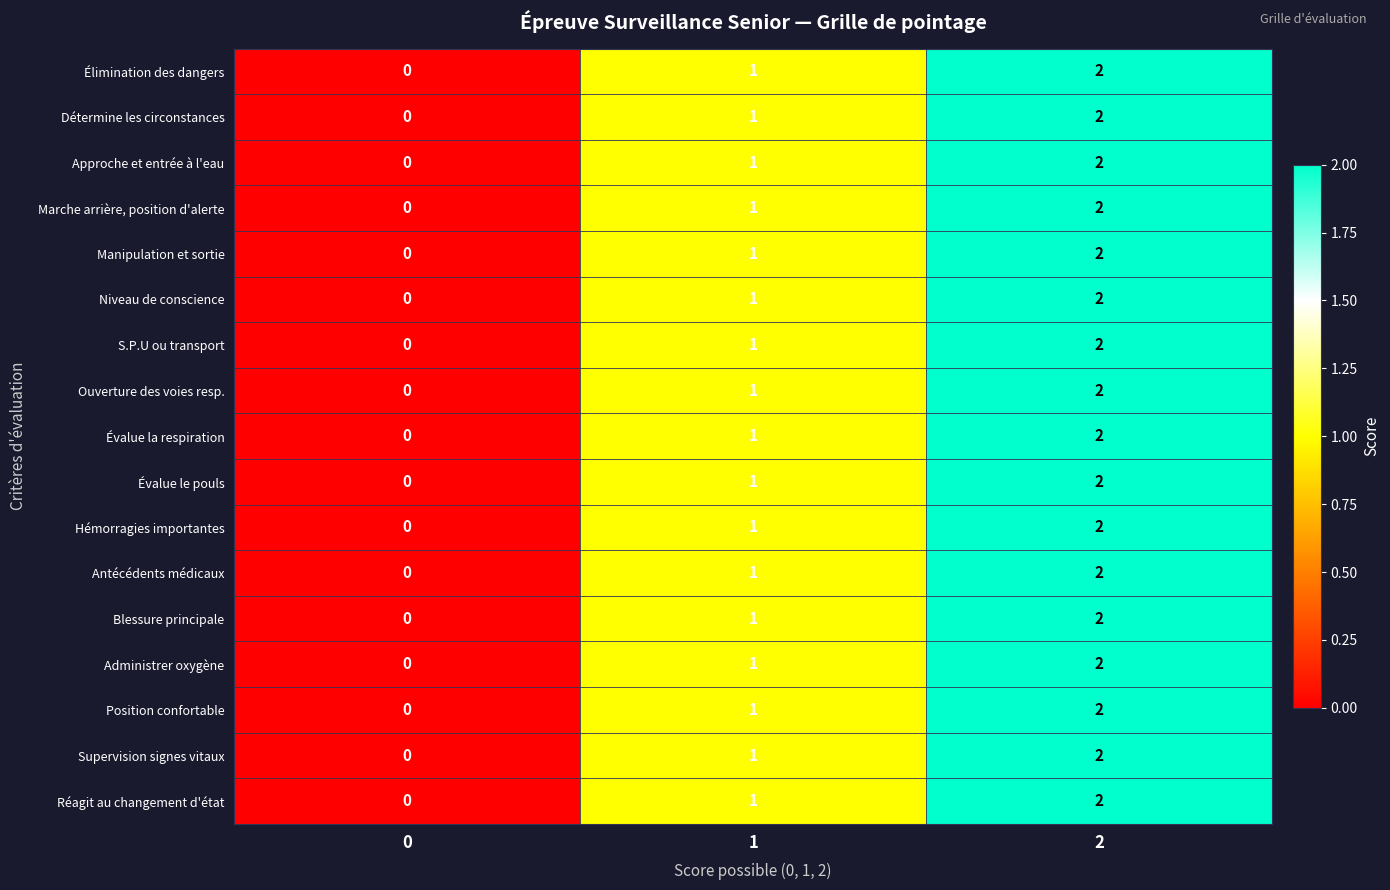

True or false: Hémorragies importantes has a value of 1 at 2.

False